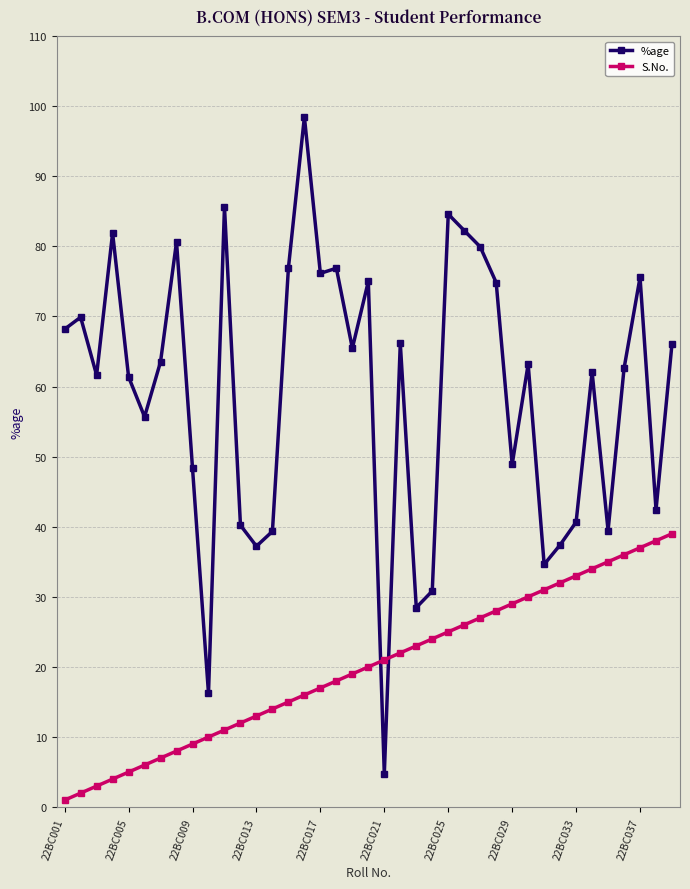

Which series has the largest range (max minus min)?

%age